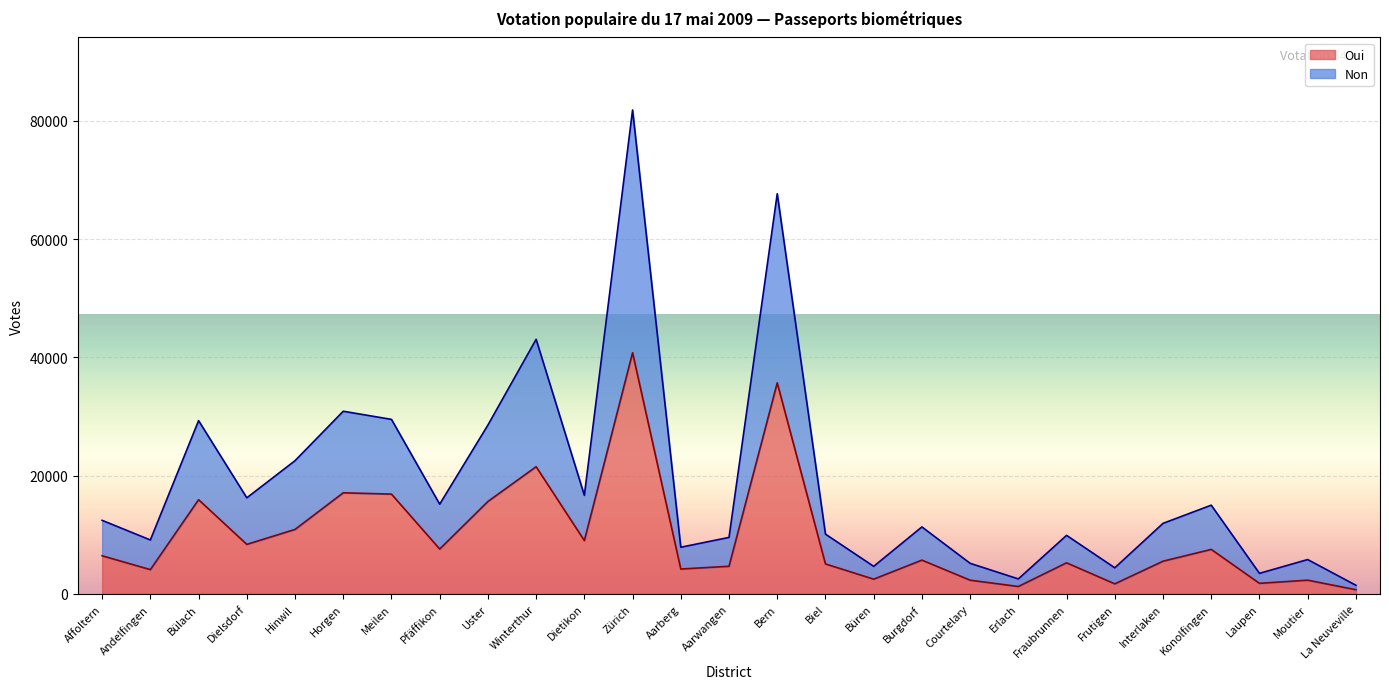

What is the approximate value of Oui at Aarwangen, to the nearest 100?

4700